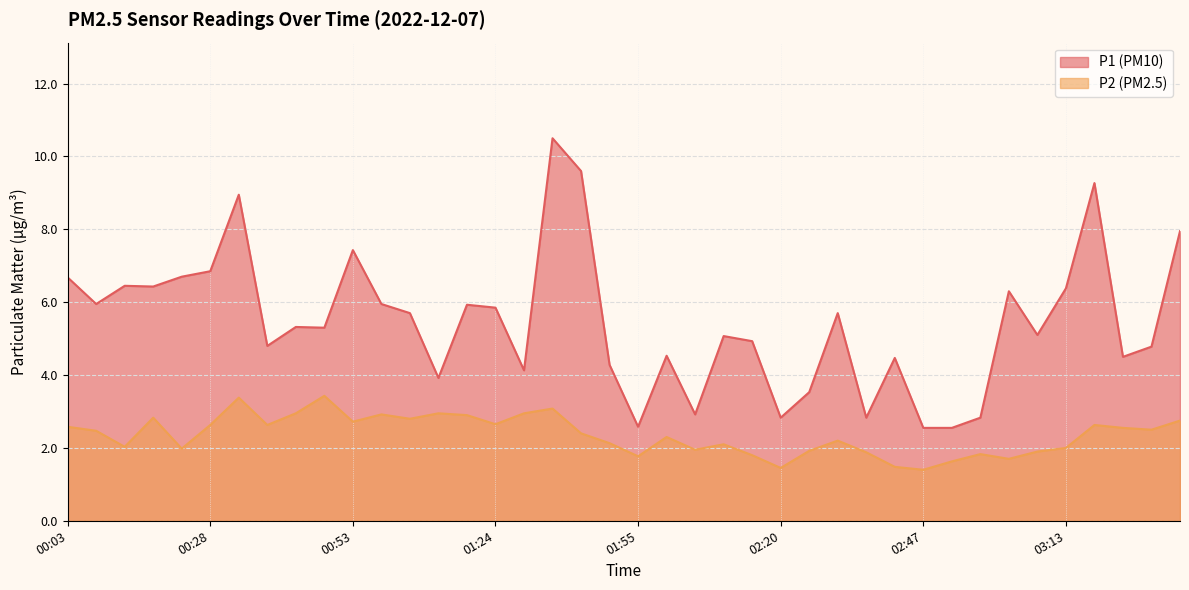

Reading left to right, what are all the values shown in this chart?

P1: 6.7	6.0	6.5	6.4	6.7	6.8	8.9	4.8	5.3	5.3	7.4	6.0	5.7	3.9	5.9	5.8	4.1	10.5	9.6	4.3	2.6	4.5	2.9	5.1	4.9	2.8	3.5	5.7	2.8	4.5	2.5	2.5	2.8	6.3	5.1	6.4	9.3	4.5	4.8	8.0
P2: 2.6	2.5	2.0	2.8	2.0	2.6	3.4	2.6	3.0	3.4	2.7	2.9	2.8	3.0	2.9	2.6	3.0	3.1	2.4	2.1	1.8	2.3	1.9	2.1	1.8	1.4	1.9	2.2	1.9	1.5	1.4	1.6	1.8	1.7	1.9	2.0	2.6	2.5	2.5	2.8